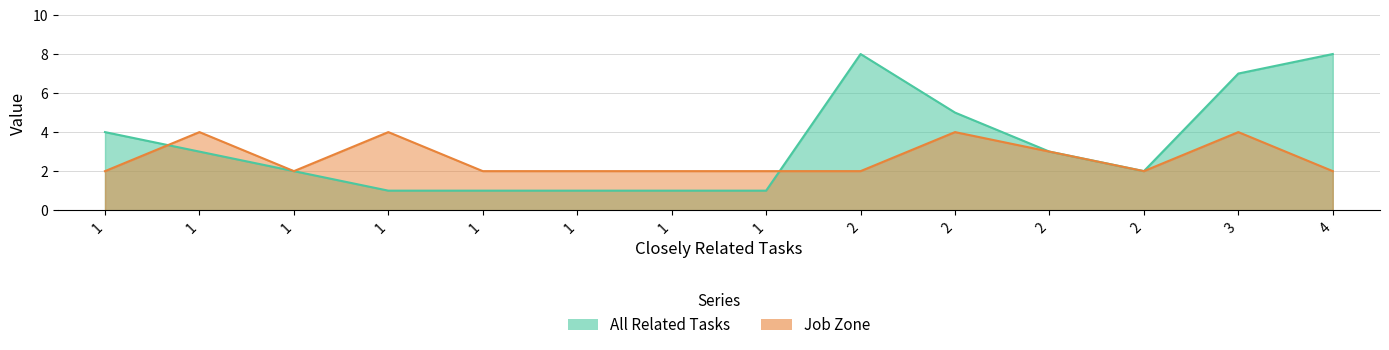

Which series has the largest range (max minus min)?

All Related Tasks